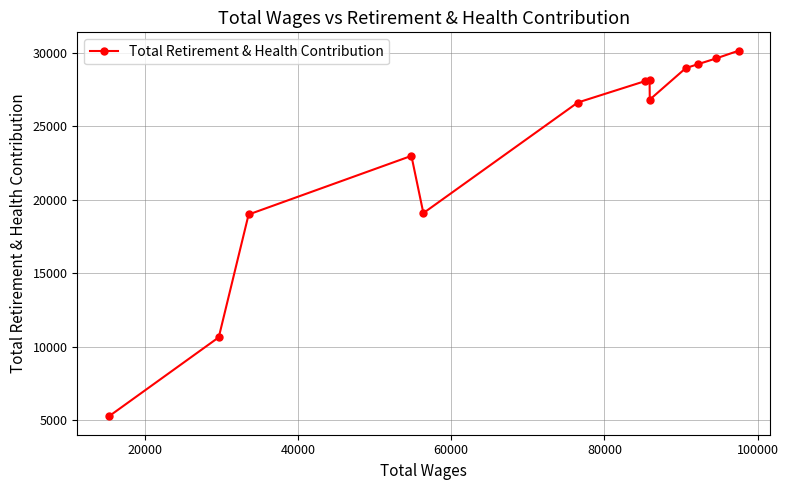

What is the average value?

23413